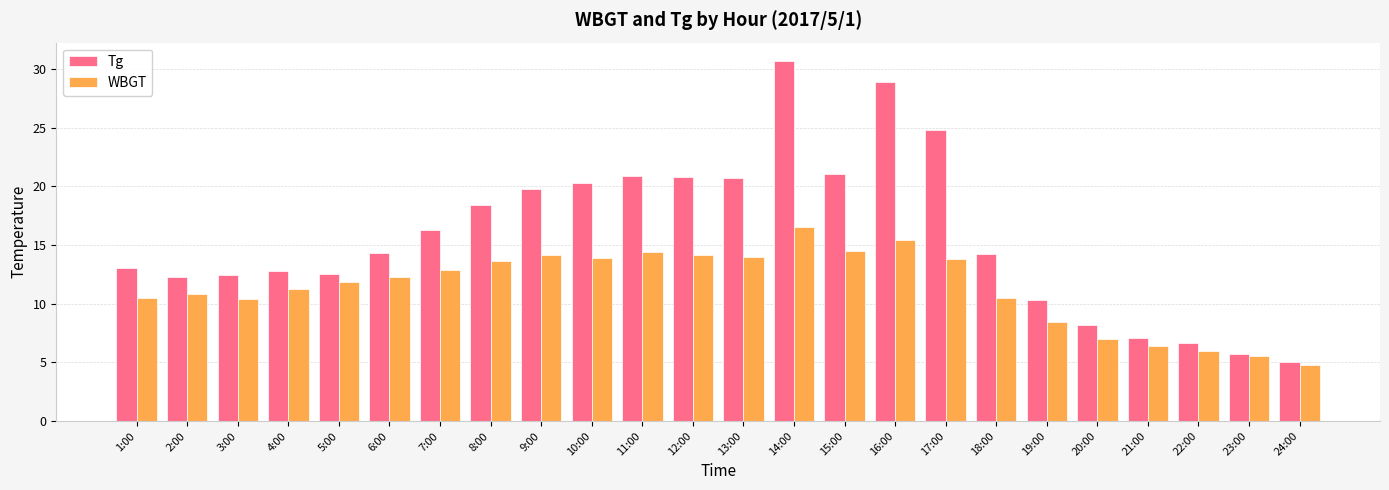

Count the number of categories in the chart.

24